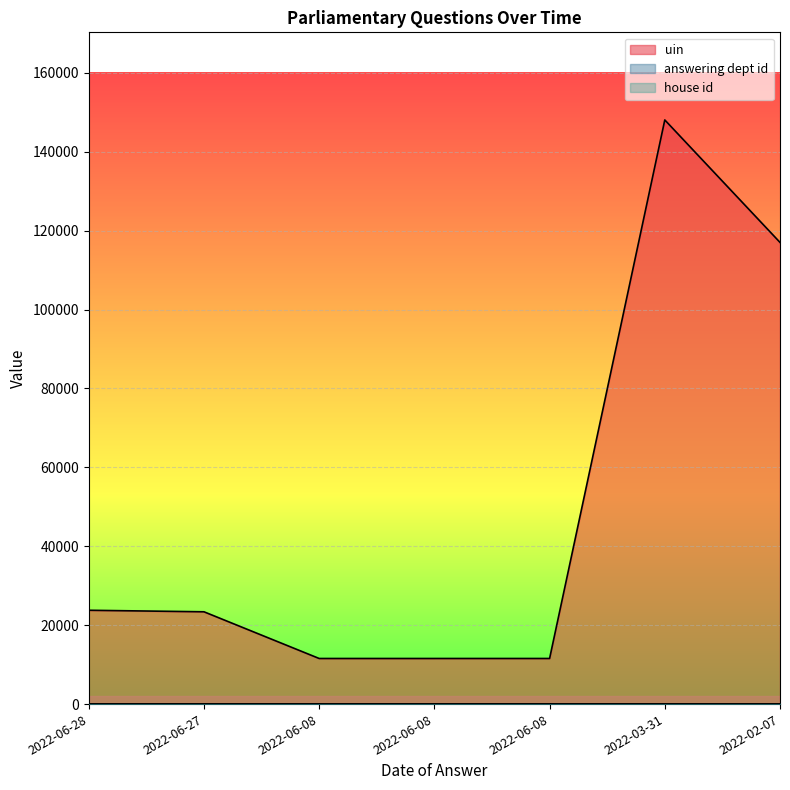

Which category has the highest value across all series?

2022-03-31